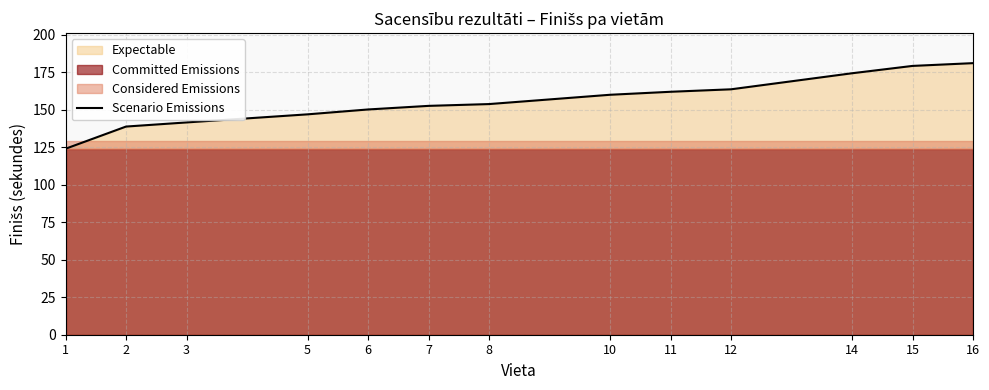

Reading left to right, list all the values displayed in this chart.

1=124.0	2=138.8	3=141.6	5=147.0	6=150.2	7=152.7	8=153.8	10=160.1	11=162.1	12=163.7	14=174.4	15=179.3	16=181.2